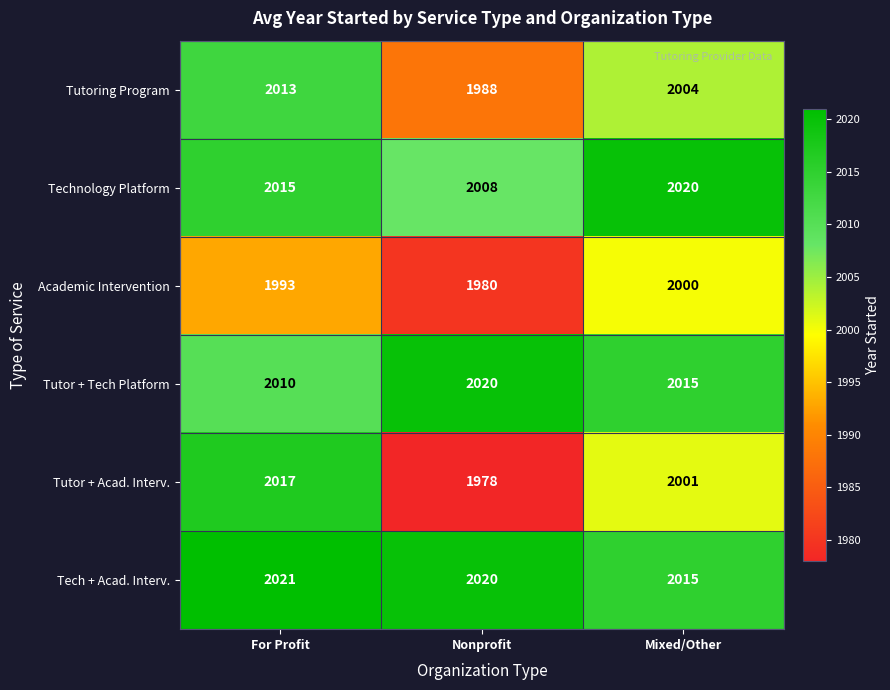

True or false: Academic Intervention has a value of 1980 at Nonprofit.

True